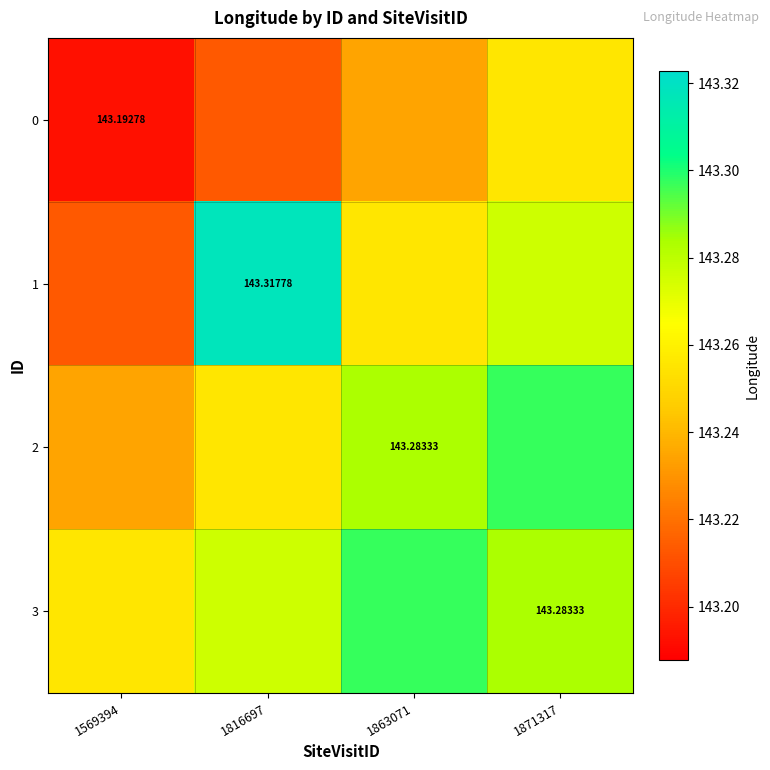

The value of 0 at 1816697 is 143.2. True or false?

True